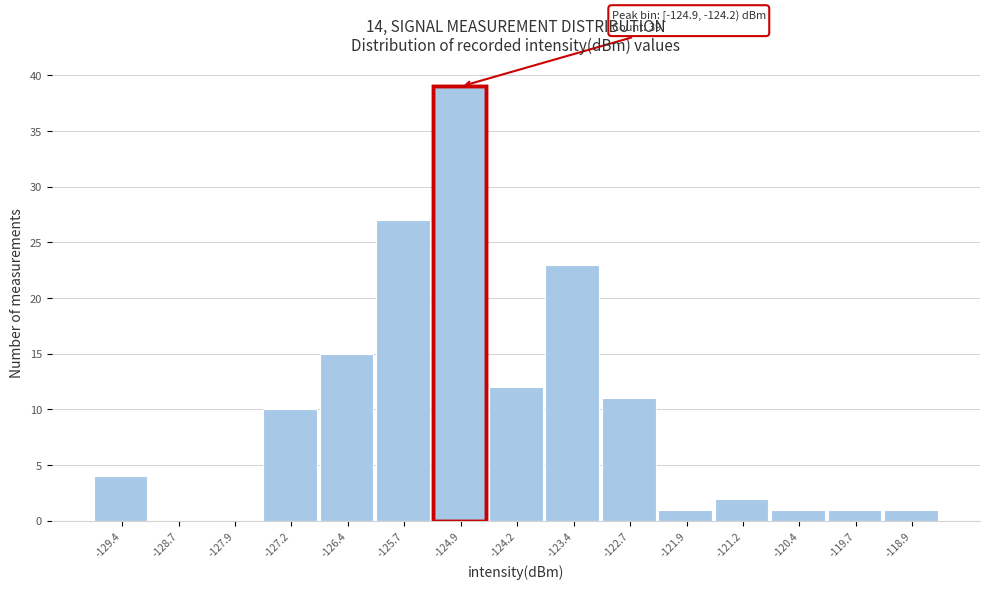

Reading right to left, extract all data points from this chart.

-118.9=1	-119.7=1	-120.4=1	-121.2=2	-121.9=1	-122.7=11	-123.4=23	-124.2=12	-124.9=39	-125.7=27	-126.4=15	-127.2=10	-127.9=0	-128.7=0	-129.4=4